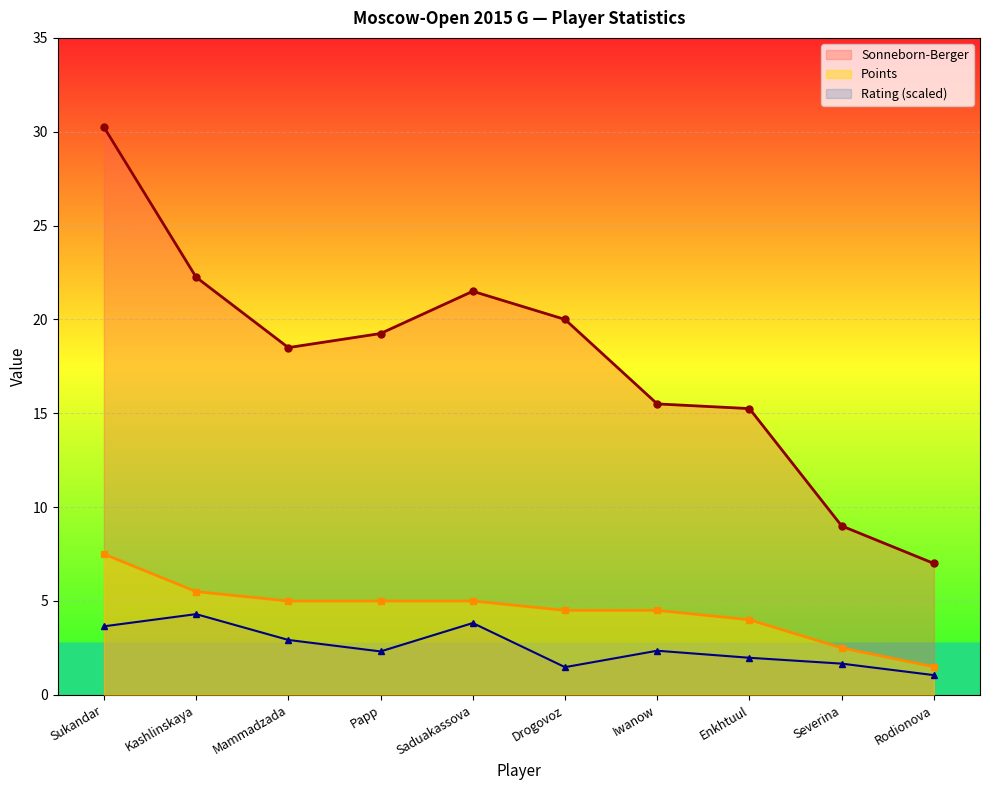

True or false: Sonneborn-Berger and Points cross at least once.

False